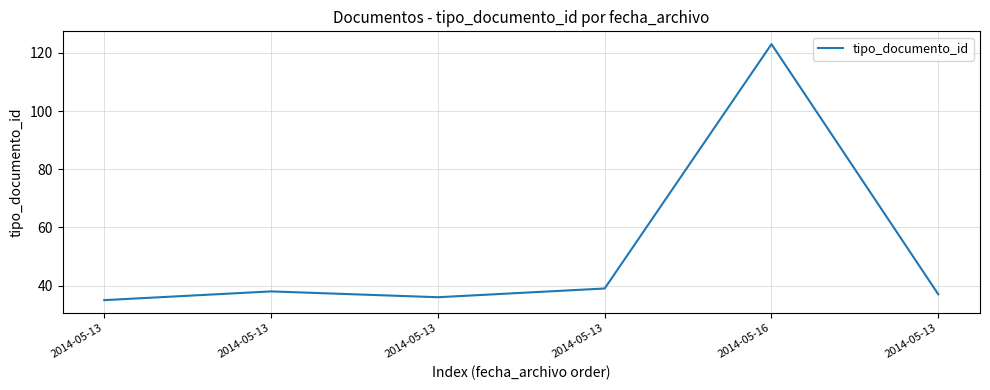

List the labels in order of value, smallest first.

2014-05-13, 2014-05-13, 2014-05-13, 2014-05-13, 2014-05-13, 2014-05-16